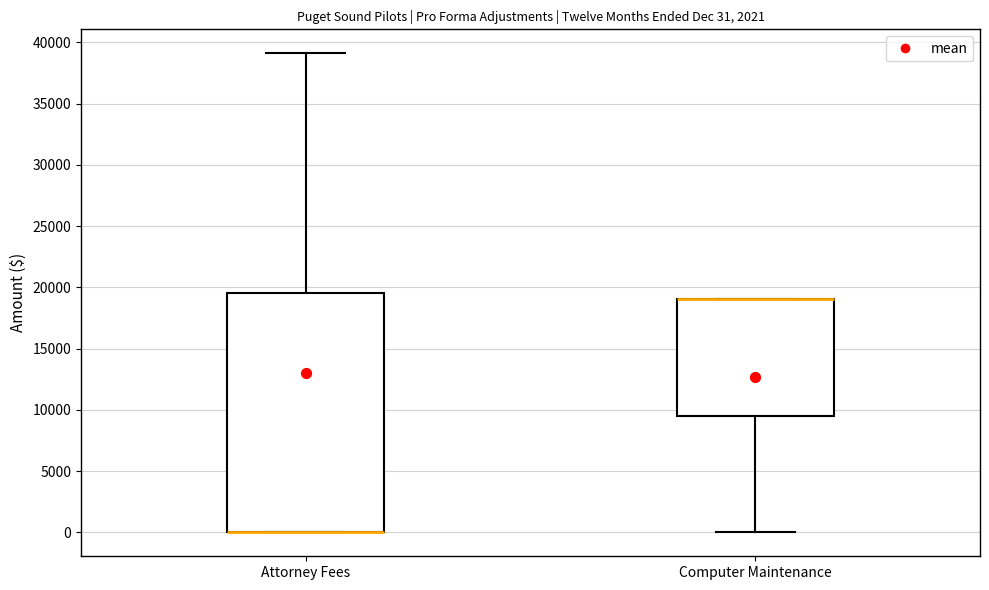

Which box is the tallest, from its lower edge to its upper edge?

Attorney Fees